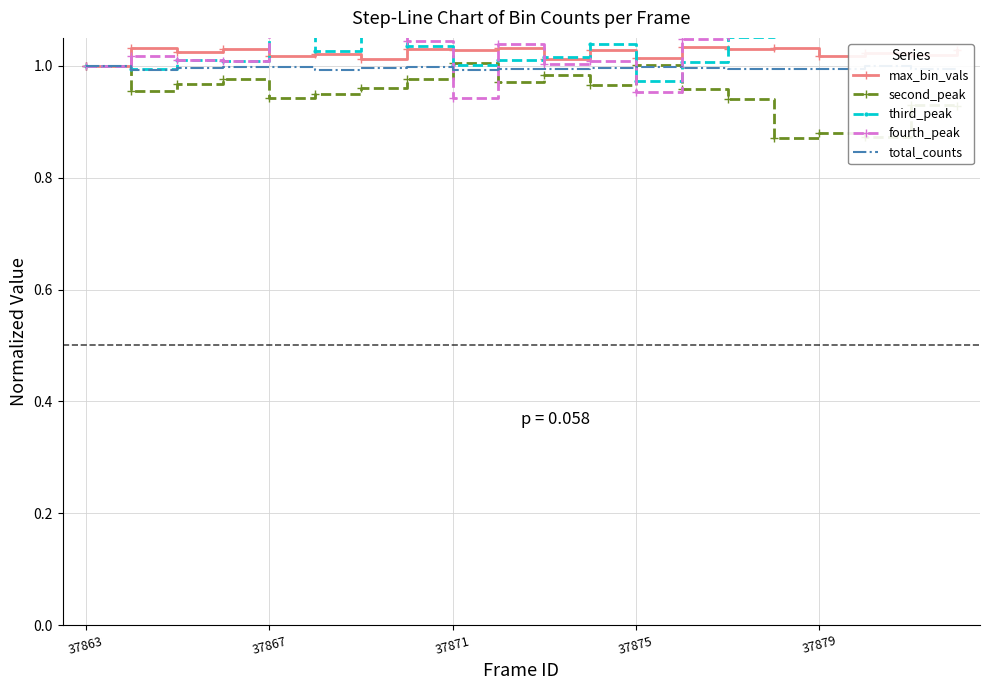

True or false: total_counts has a value of 0.2 at 37867.

False